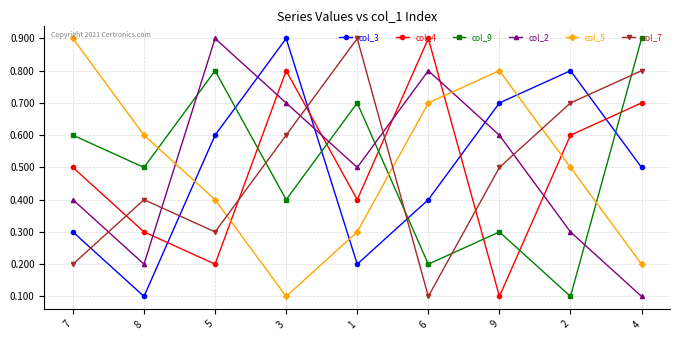

How many categories are shown in the chart?

9